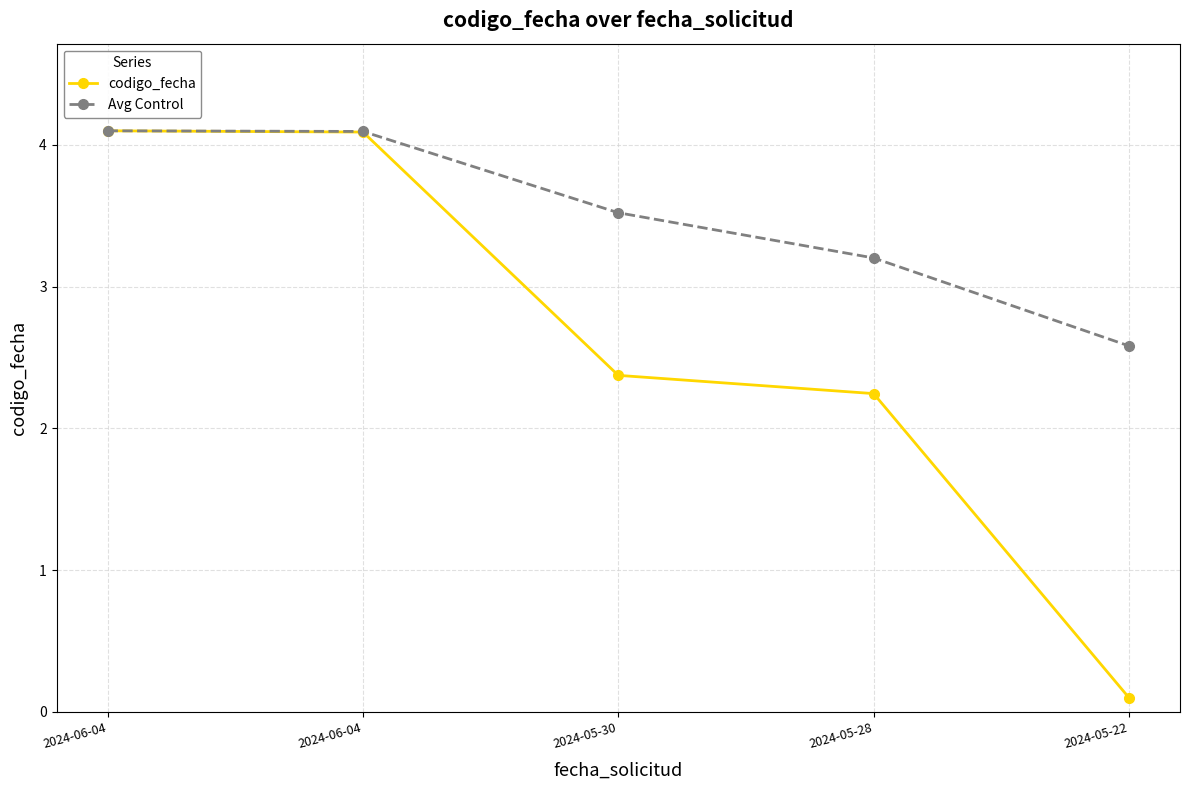

What are all the series names shown in the legend?

codigo_fecha, Avg Control